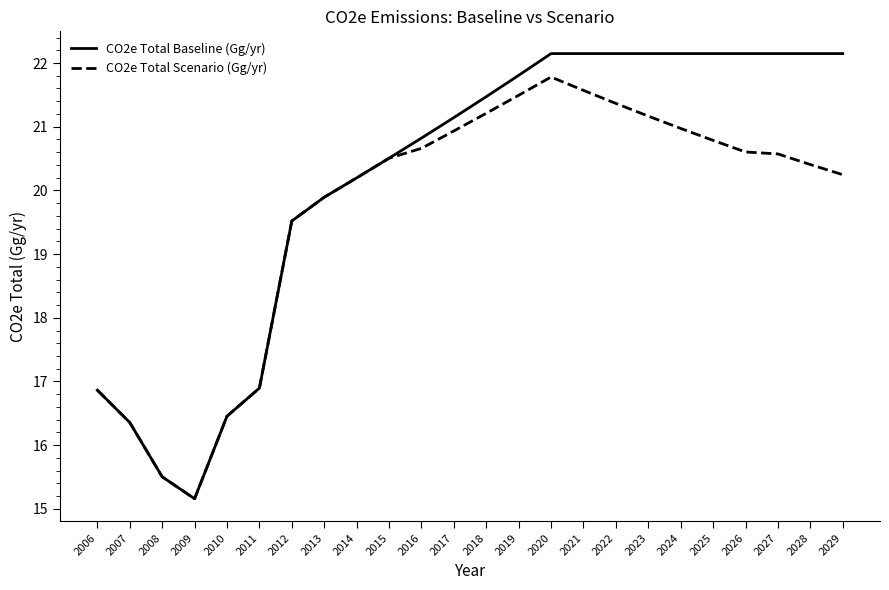

What is the minimum value shown in the chart?

15.2